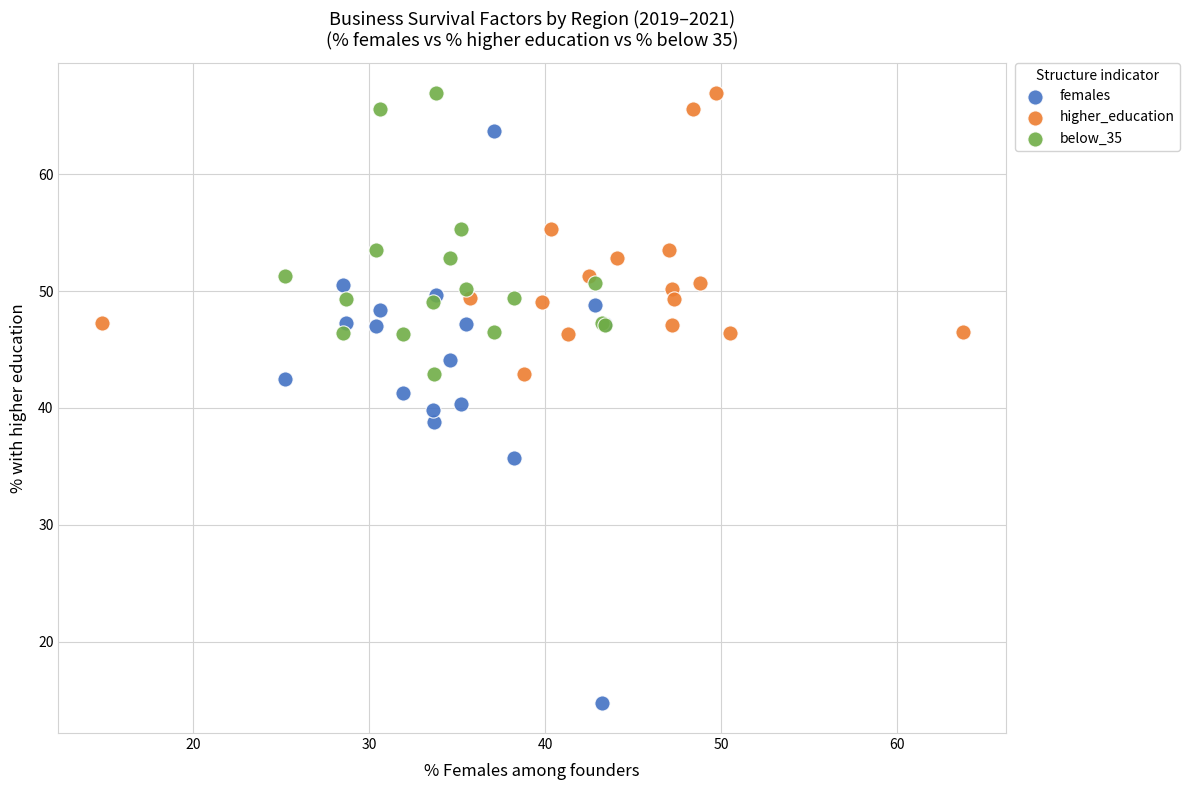

What are all the series names shown in the legend?

females, higher_education, below_35